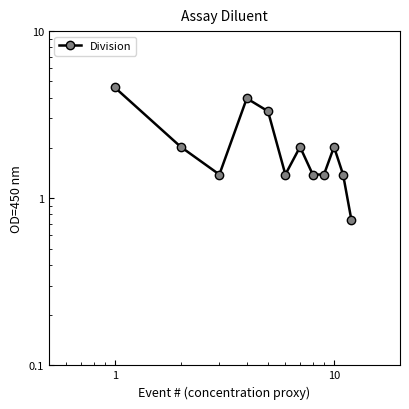

What is the value of the 2nd point from the left?

2.0